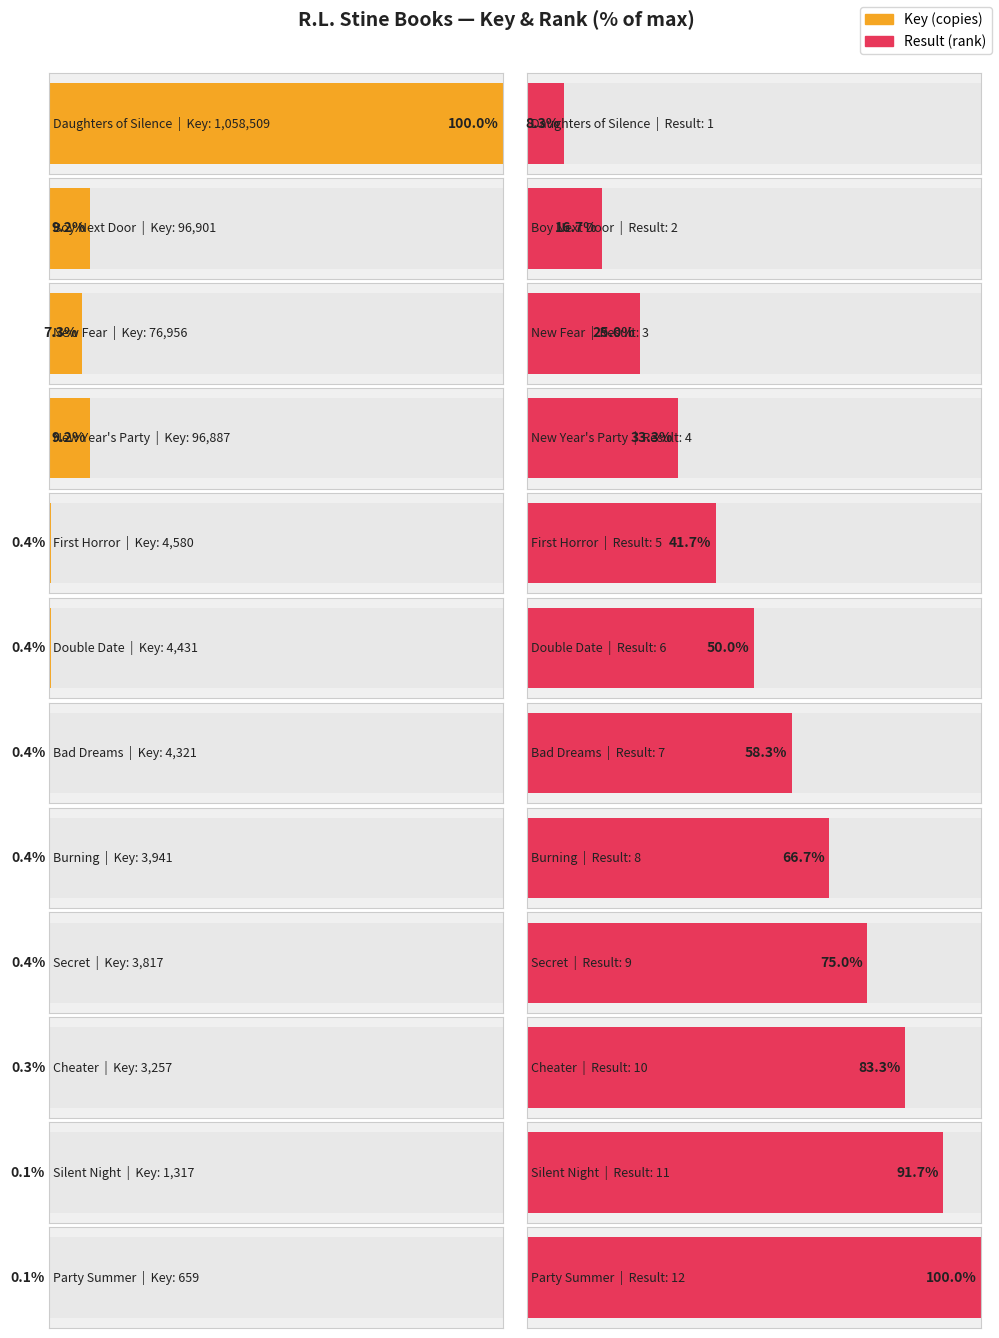

Between Cheater and Secret, which is larger?

Secret